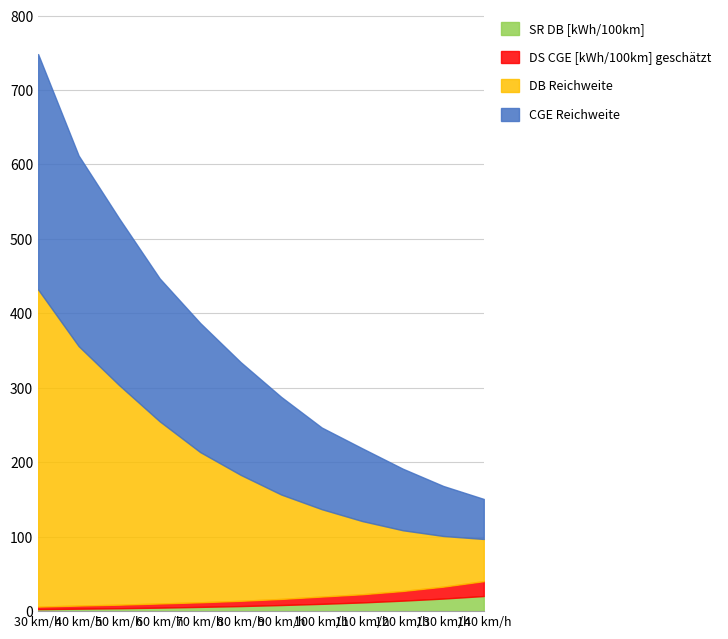

Is the value of DB Reichweite at 130 greater than the value of SR DB [kWh/100km] at 30?

Yes